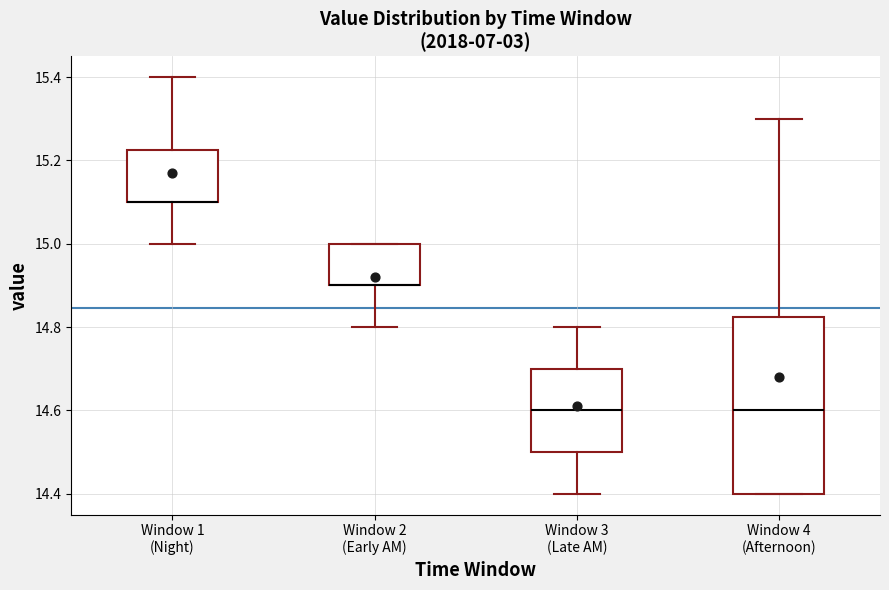

Reading left to right, transcribe this box plot: for each box, give where its median line is, the range the box spans, and where its two whiskers end, as read against the y-axis. The values are not printed on the chart, so give them approximately, as read against the axis.

Window 1 (Night): median 15.10 (drawn on the box's lower edge), box 15.10 to 15.22, whiskers 15.00 to 15.40
Window 2 (Early AM): median 14.90 (drawn on the box's lower edge), box 14.90 to 15.00, whiskers 14.80 to 15.00
Window 3 (Late AM): median 14.60, box 14.50 to 14.70, whiskers 14.40 to 14.80
Window 4 (Afternoon): median 14.60, box 14.40 to 14.82, whiskers 14.40 to 15.30